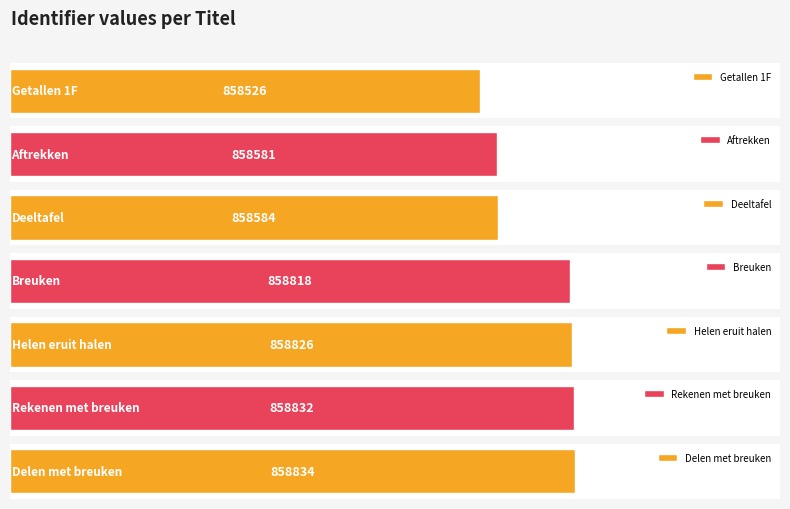

What position from the left is Rekenen met breuken?

6